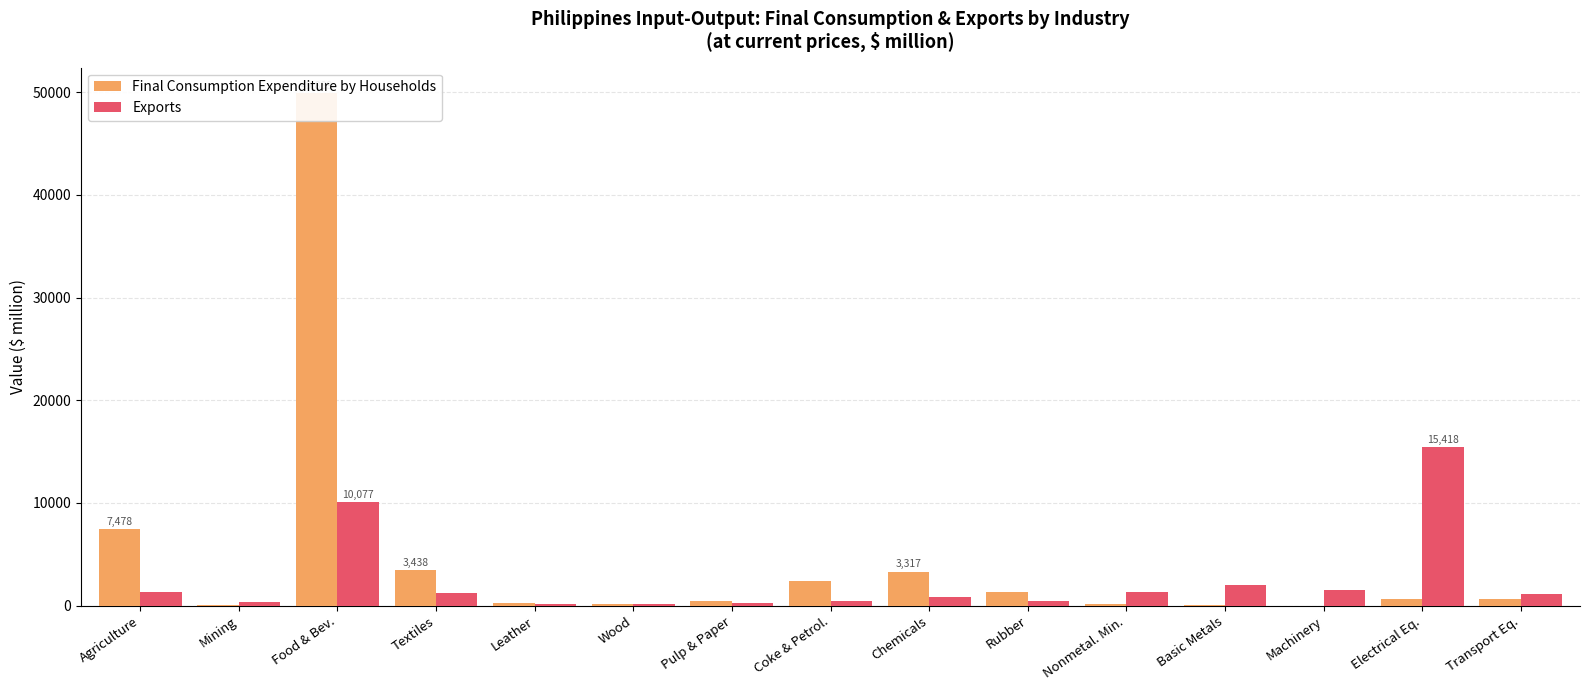

What is the difference between the Final Consumption Expenditure by Households values at Textiles and Coke & Petrol.?

1042.3